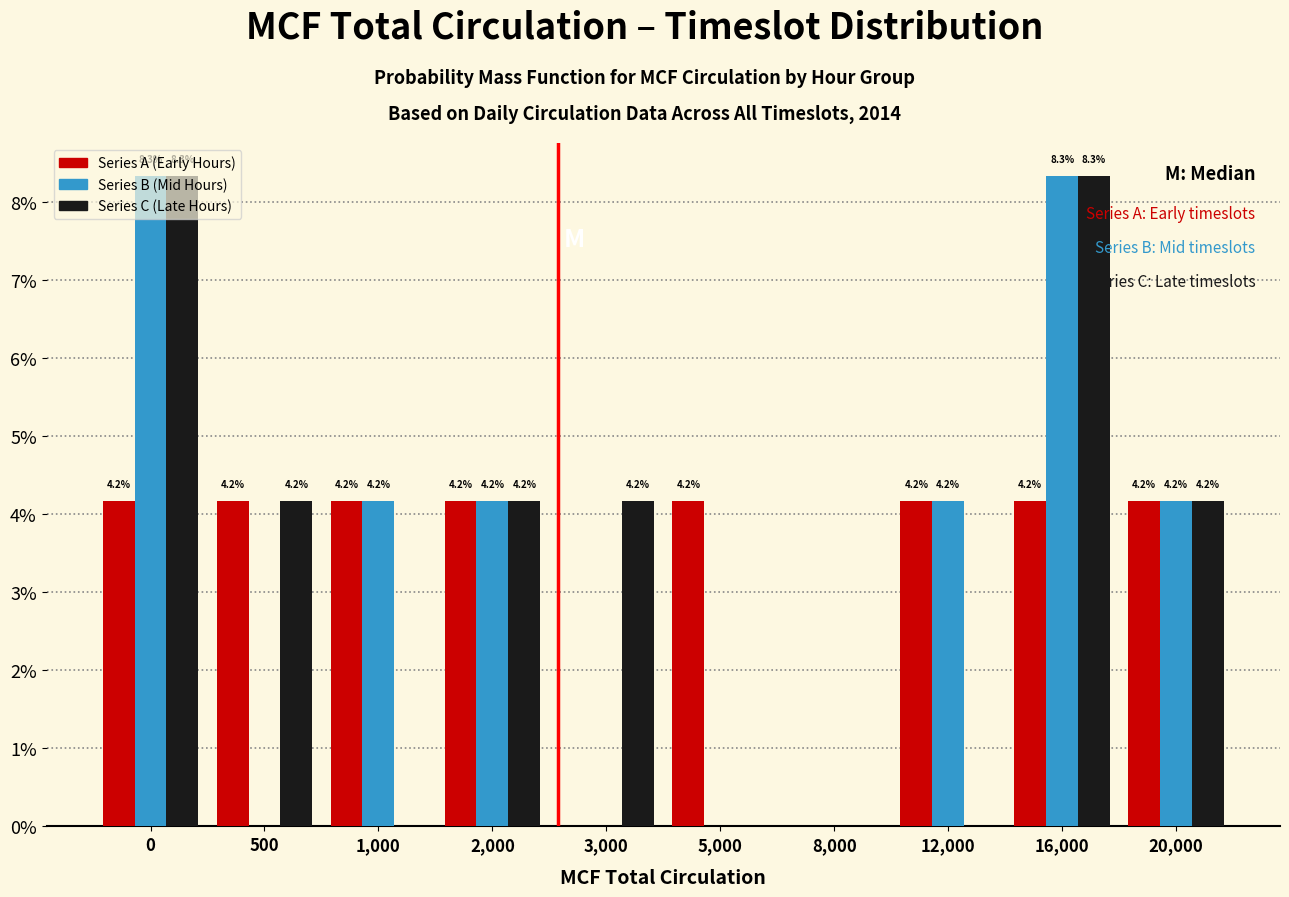

Which series changed the most between 500 and 3,000?

Series A (Early Hours)